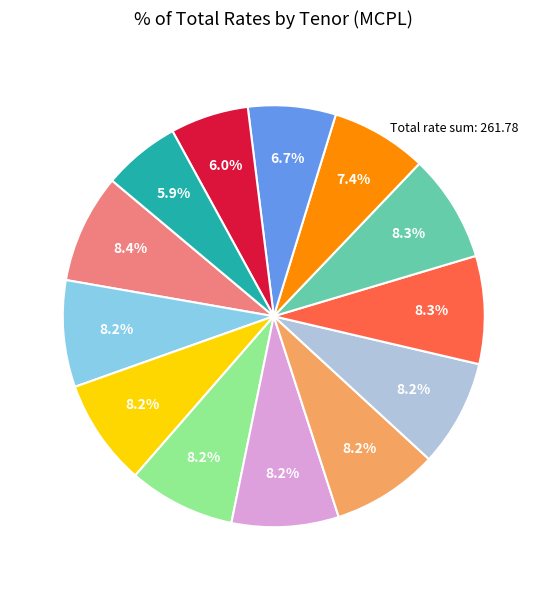

Is there a majority slice in this chart?

No